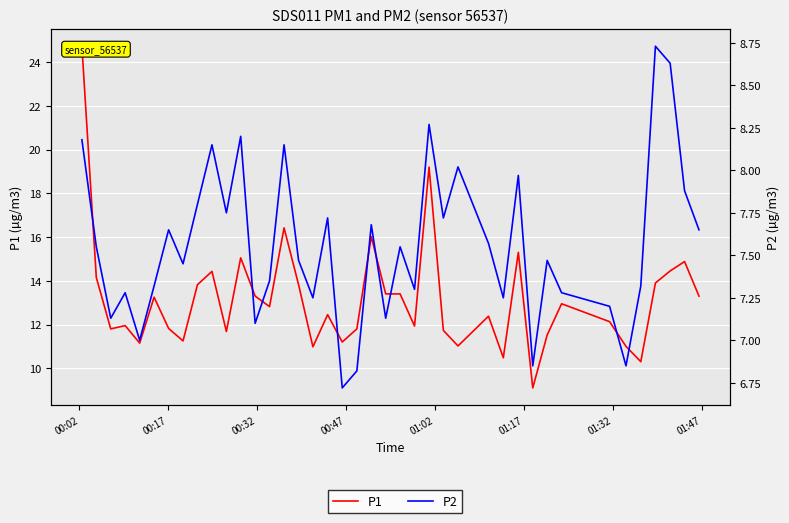

What are all the series names shown in the legend?

P1, P2